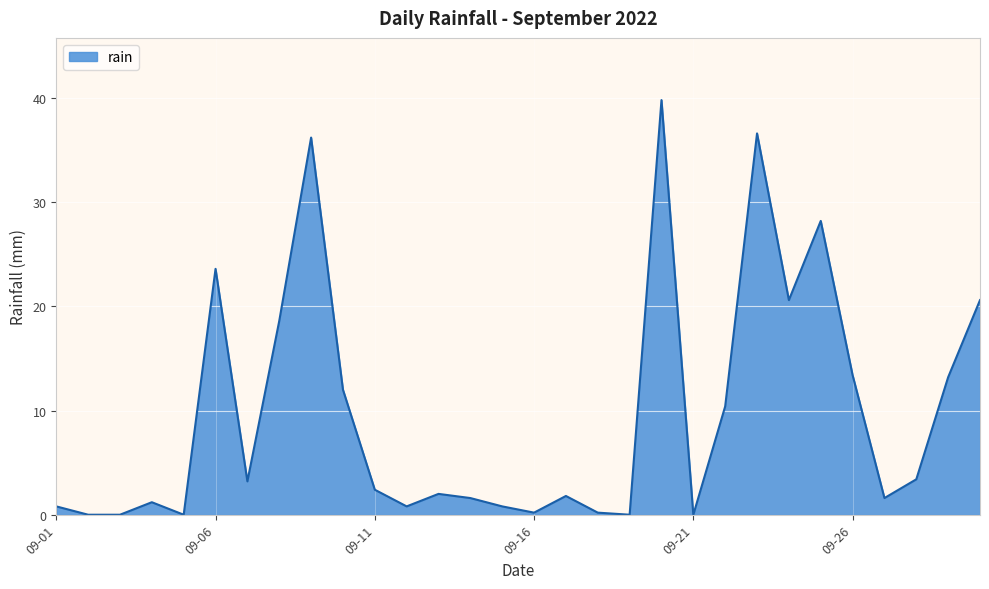

What is the greatest value displayed?

39.8